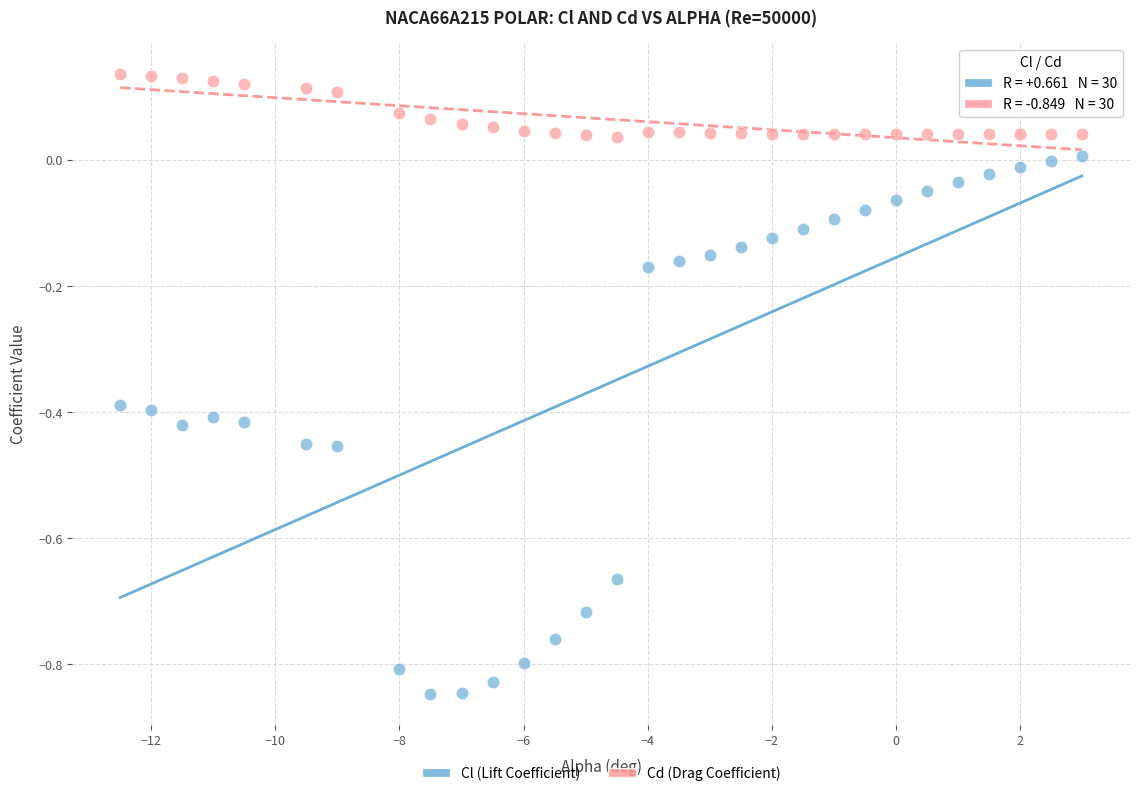

Which series has the widest spread of Y values?

Cl (Lift Coefficient)